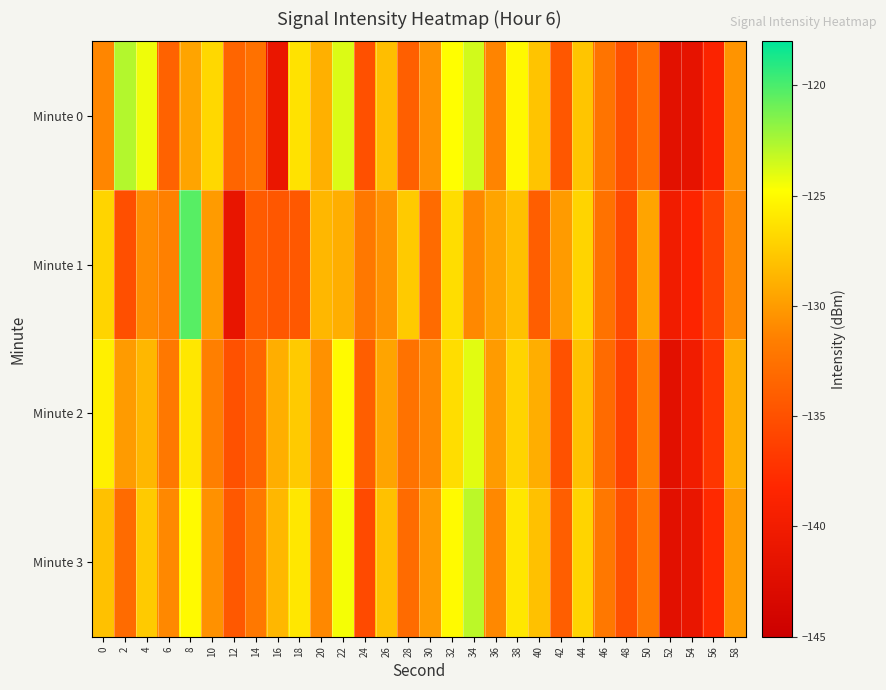

What is the difference between the highest and lowest values at 2?

12.3